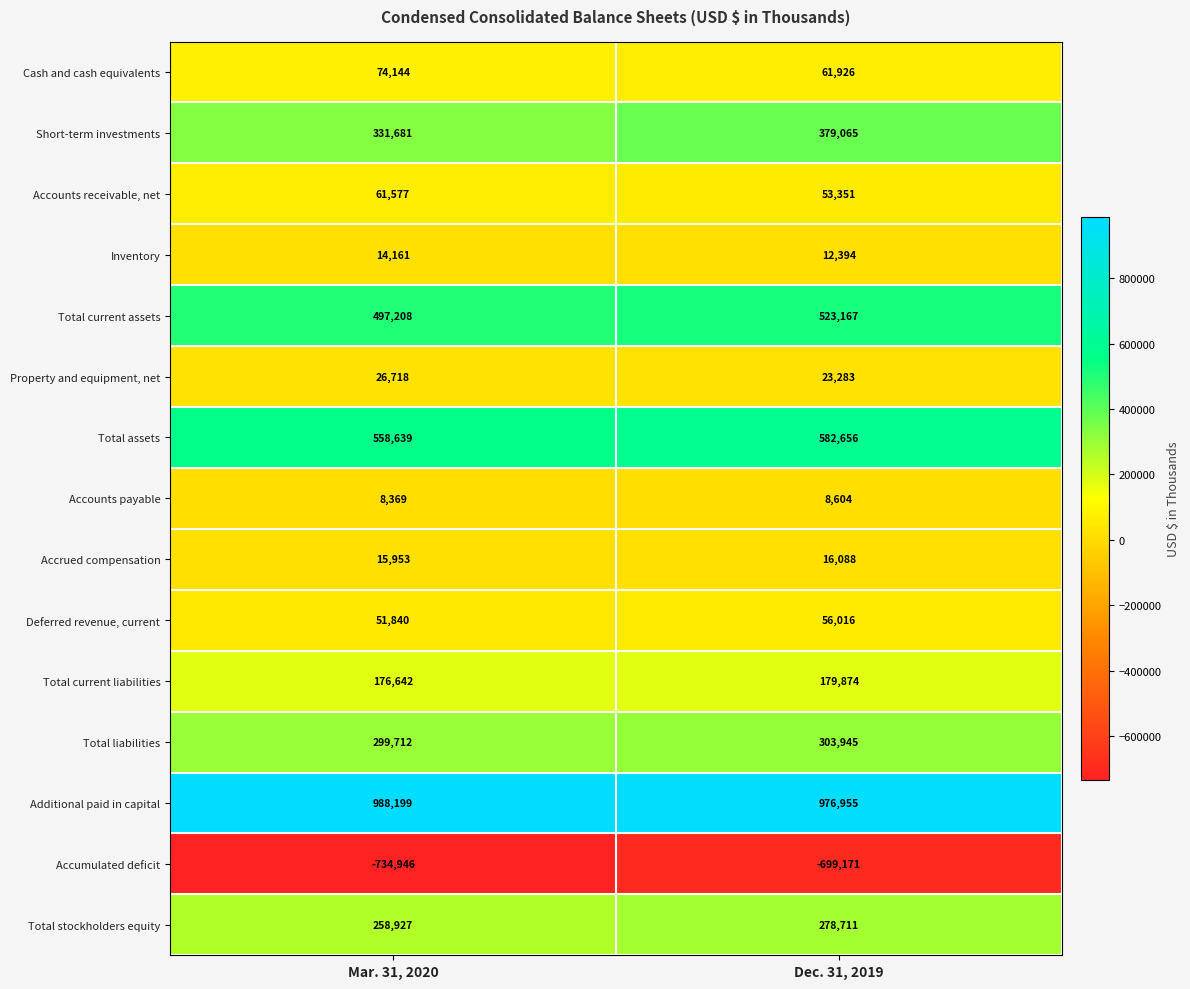

Reading right to left, what are all the values shown in this chart?

Cash and cash equivalents: Dec. 31, 2019=61926	Mar. 31, 2020=74144
Short-term investments: Dec. 31, 2019=379065	Mar. 31, 2020=331681
Accounts receivable, net: Dec. 31, 2019=53351	Mar. 31, 2020=61577
Inventory: Dec. 31, 2019=12394	Mar. 31, 2020=14161
Total current assets: Dec. 31, 2019=523167	Mar. 31, 2020=497208
Property and equipment, net: Dec. 31, 2019=23283	Mar. 31, 2020=26718
Total assets: Dec. 31, 2019=582656	Mar. 31, 2020=558639
Accounts payable: Dec. 31, 2019=8604	Mar. 31, 2020=8369
Accrued compensation: Dec. 31, 2019=16088	Mar. 31, 2020=15953
Deferred revenue, current: Dec. 31, 2019=56016	Mar. 31, 2020=51840
Total current liabilities: Dec. 31, 2019=179874	Mar. 31, 2020=176642
Total liabilities: Dec. 31, 2019=303945	Mar. 31, 2020=299712
Additional paid in capital: Dec. 31, 2019=976955	Mar. 31, 2020=988199
Accumulated deficit: Dec. 31, 2019=-699171	Mar. 31, 2020=-734946
Total stockholders equity: Dec. 31, 2019=278711	Mar. 31, 2020=258927